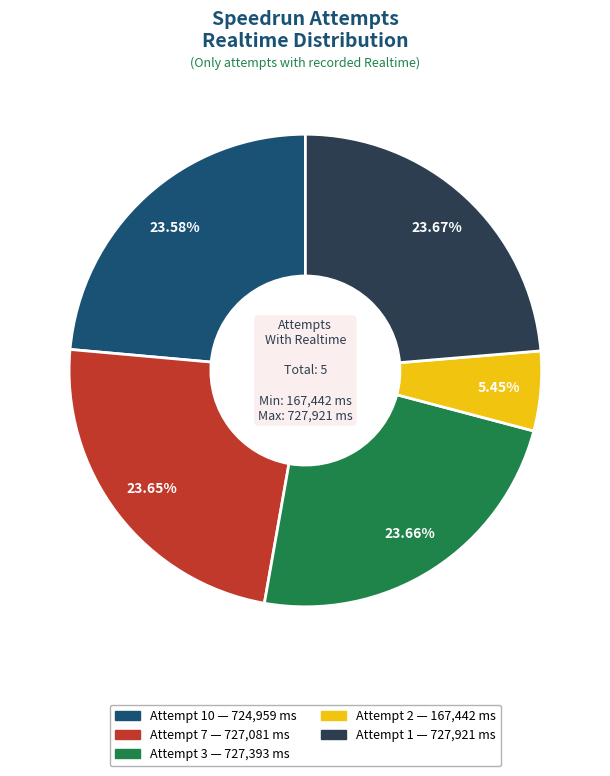

Is there any slice that represents more than half of the pie?

No